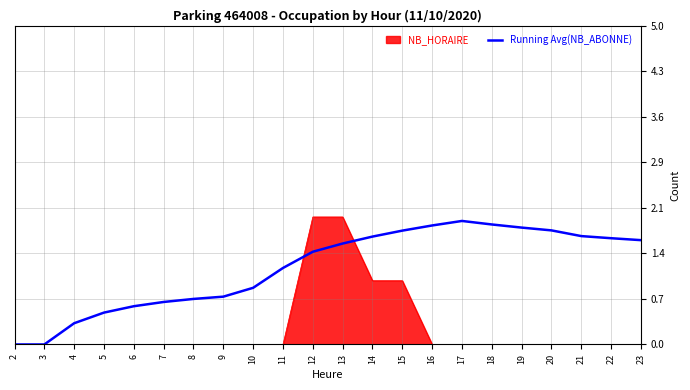

True or false: NB_HORAIRE has a value of -1.3 at 20.

False